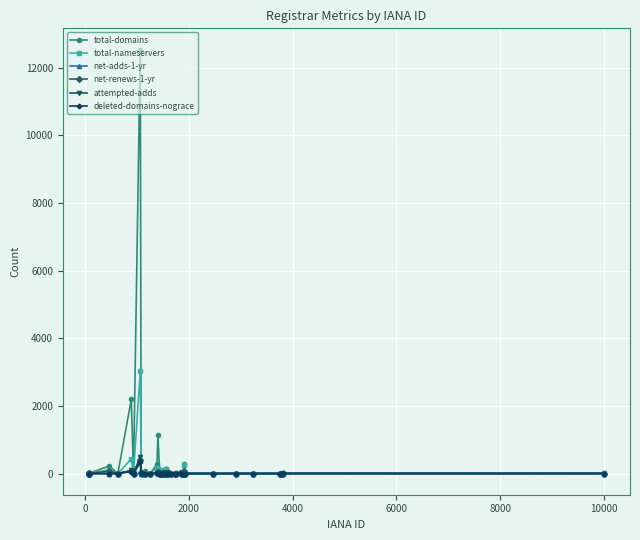

True or false: net-adds-1-yr has more than 1 interior local peaks.

True